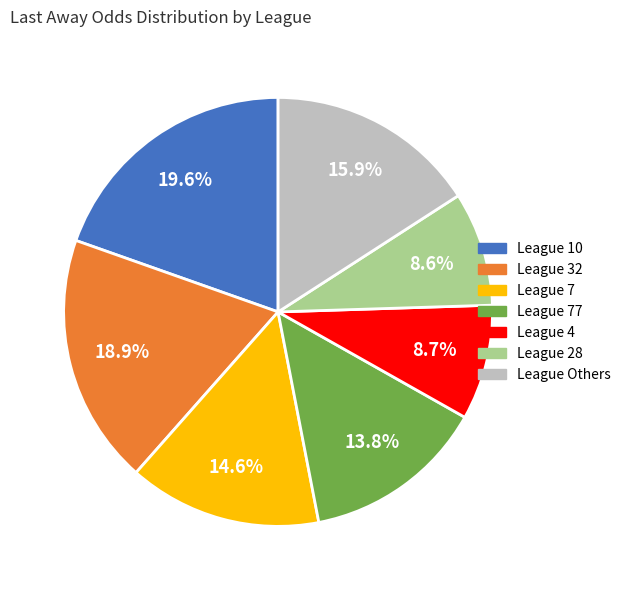

Combined, do League 28 and League 4 account for over 50%?

No